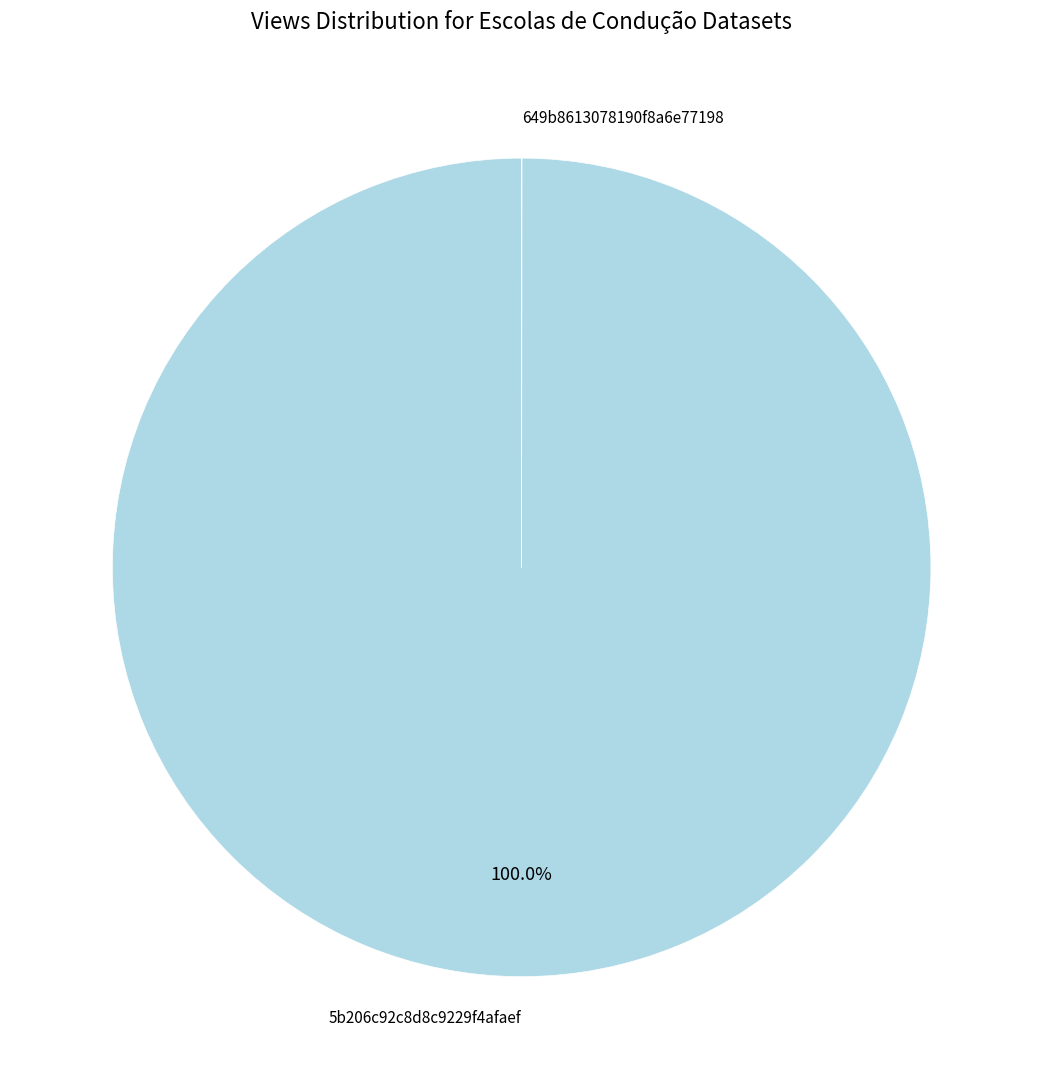

Is 5b206c92c8d8c9229f4afaef the majority of the pie?

Yes